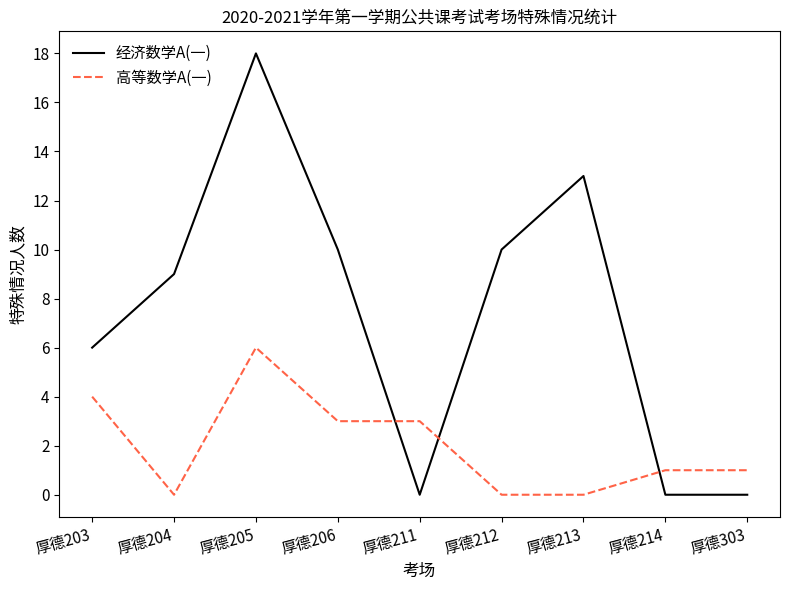

What are all the series names shown in the legend?

经济数学A(一), 高等数学A(一)